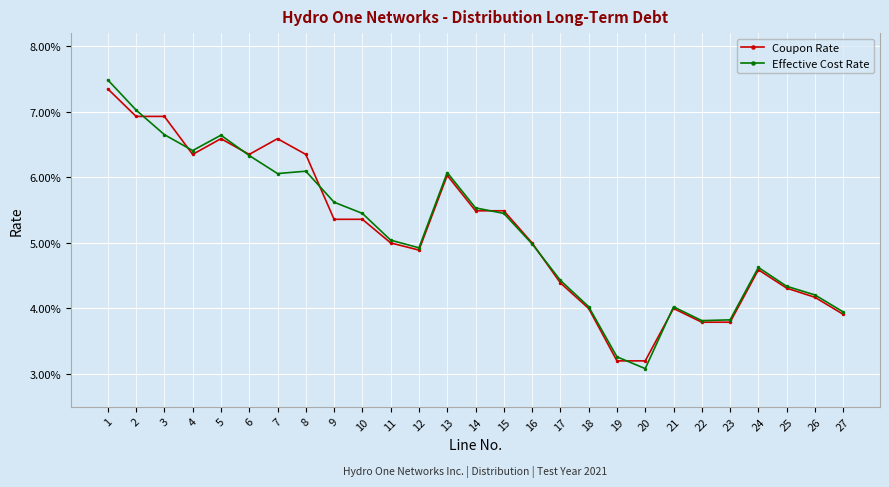

Where is Coupon Rate nearest to the value 0?

19